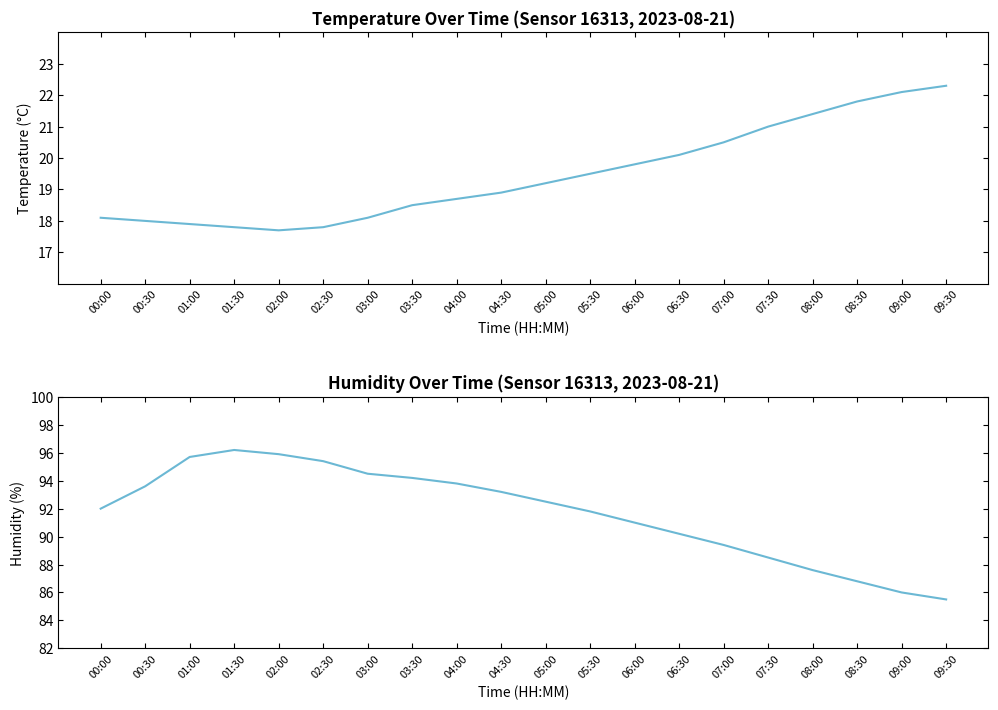

In temperature, how many points are lower than both neighbors (excluding endpoints)?

1